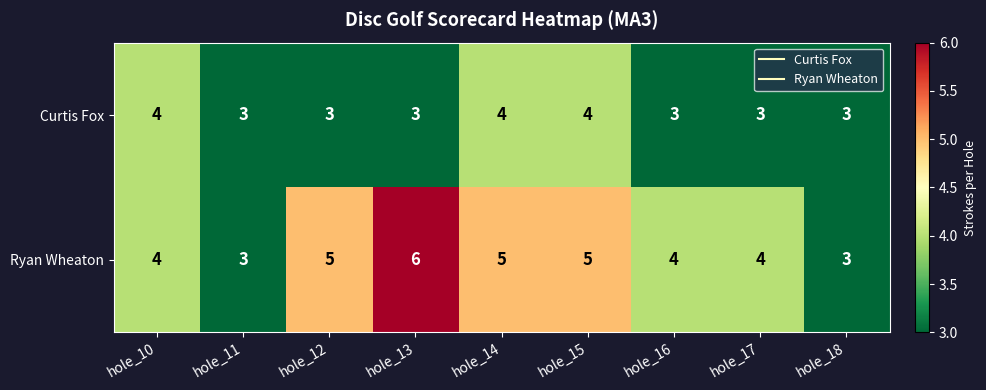

Is the value of Ryan Wheaton at hole_15 greater than the value of Curtis Fox at hole_17?

Yes